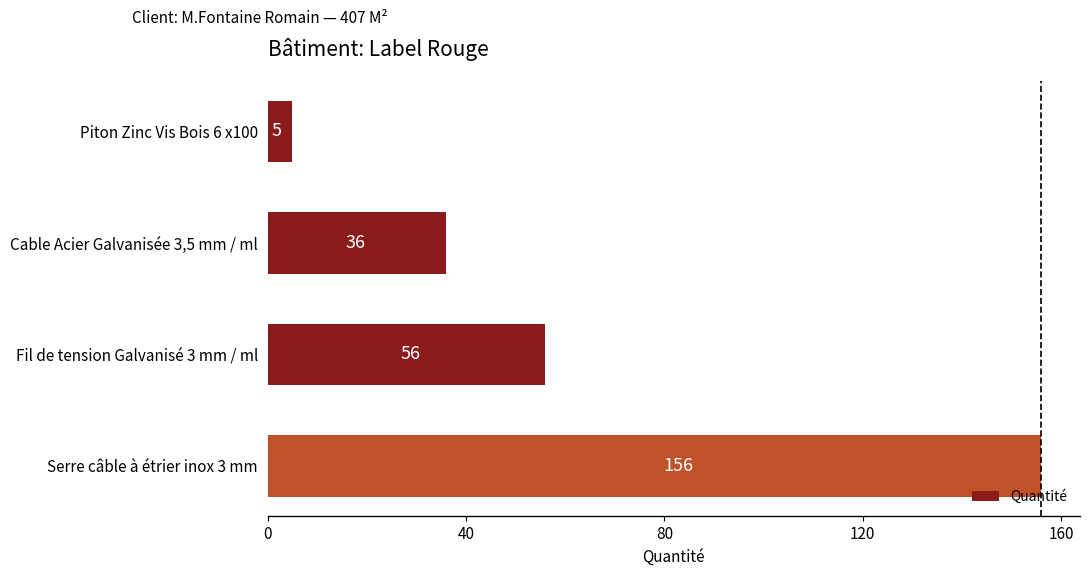

How many values are between 36 and 156?

3